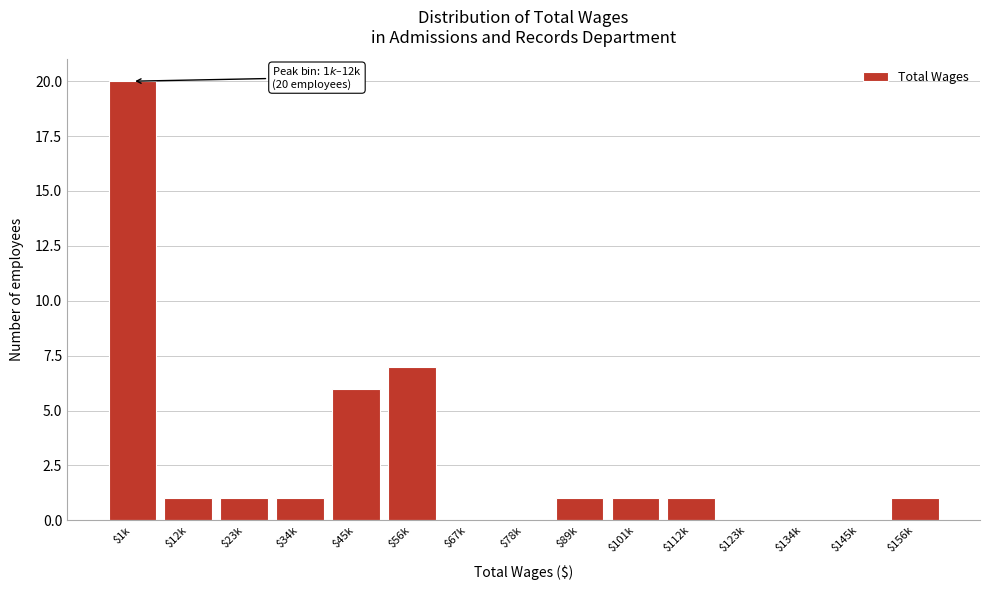

At which category does the chart reach its peak across all series?

$1k